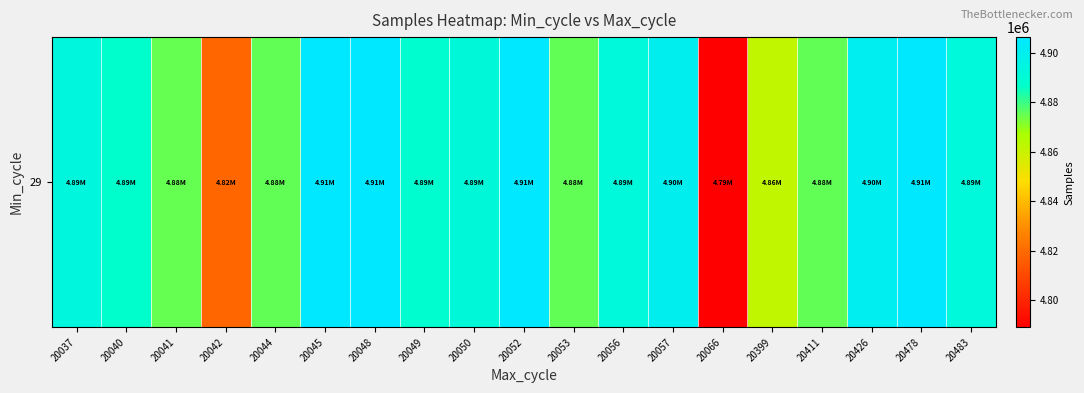

Rank the categories by value from lowest to highest.

20066, 20042, 20399, 20041, 20411, 20044, 20053, 20040, 20049, 20050, 20056, 20483, 20037, 20057, 20426, 20478, 20048, 20045, 20052